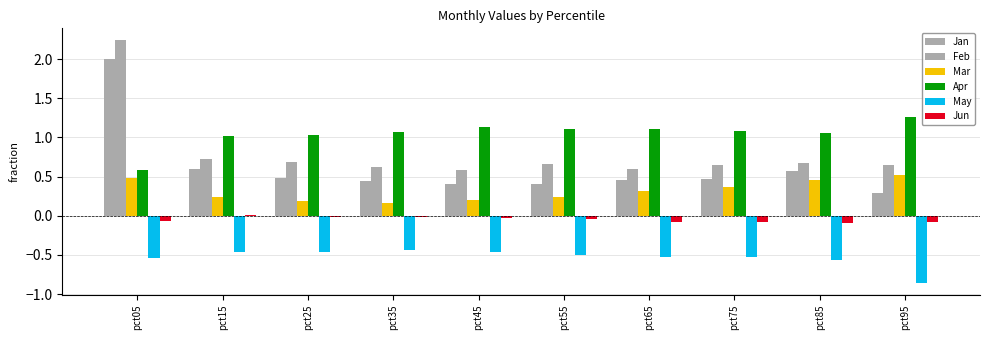

Reading right to left, extract all data points from this chart.

Jan: pct95=0.3	pct85=0.6	pct75=0.5	pct65=0.5	pct55=0.4	pct45=0.4	pct35=0.4	pct25=0.5	pct15=0.6	pct05=2.0
Feb: pct95=0.6	pct85=0.7	pct75=0.6	pct65=0.6	pct55=0.7	pct45=0.6	pct35=0.6	pct25=0.7	pct15=0.7	pct05=2.2
Mar: pct95=0.5	pct85=0.5	pct75=0.4	pct65=0.3	pct55=0.2	pct45=0.2	pct35=0.2	pct25=0.2	pct15=0.2	pct05=0.5
Apr: pct95=1.3	pct85=1.1	pct75=1.1	pct65=1.1	pct55=1.1	pct45=1.1	pct35=1.1	pct25=1.0	pct15=1.0	pct05=0.6
May: pct95=-0.9	pct85=-0.6	pct75=-0.5	pct65=-0.5	pct55=-0.5	pct45=-0.5	pct35=-0.4	pct25=-0.5	pct15=-0.5	pct05=-0.5
Jun: pct95=-0.1	pct85=-0.1	pct75=-0.1	pct65=-0.1	pct55=-0.0	pct45=-0.0	pct35=-0.0	pct25=-0.0	pct15=0.0	pct05=-0.1